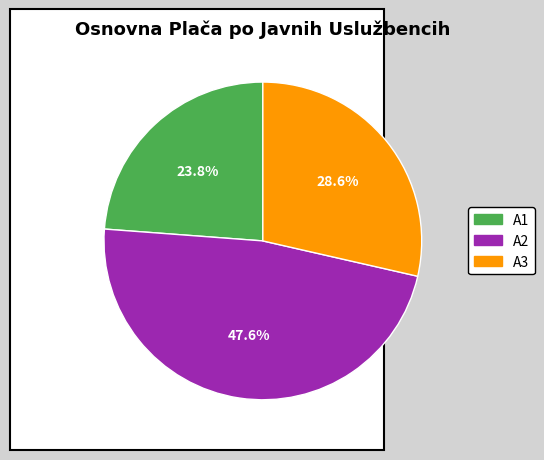

What is the largest slice in the pie chart?

A2